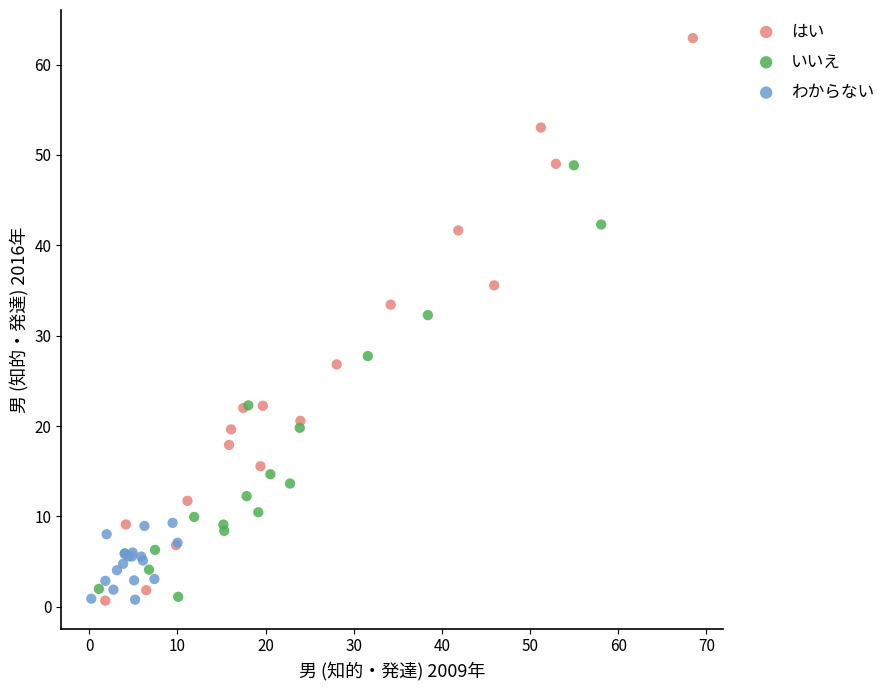

Which series reaches the maximum Y coordinate?

はい